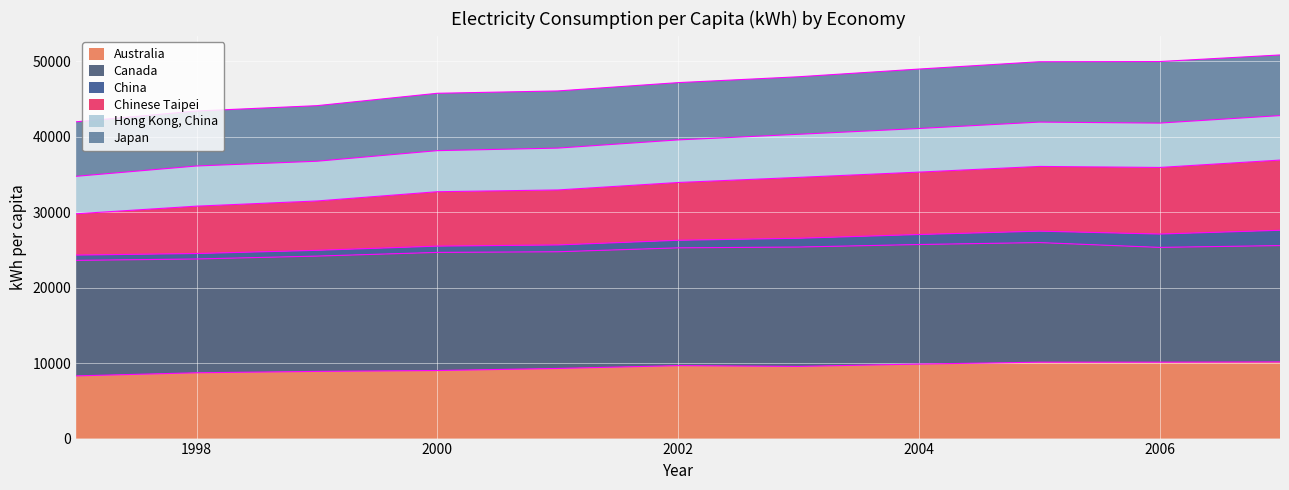

The value of Chinese Taipei at 1997 is 11928. True or false?

False